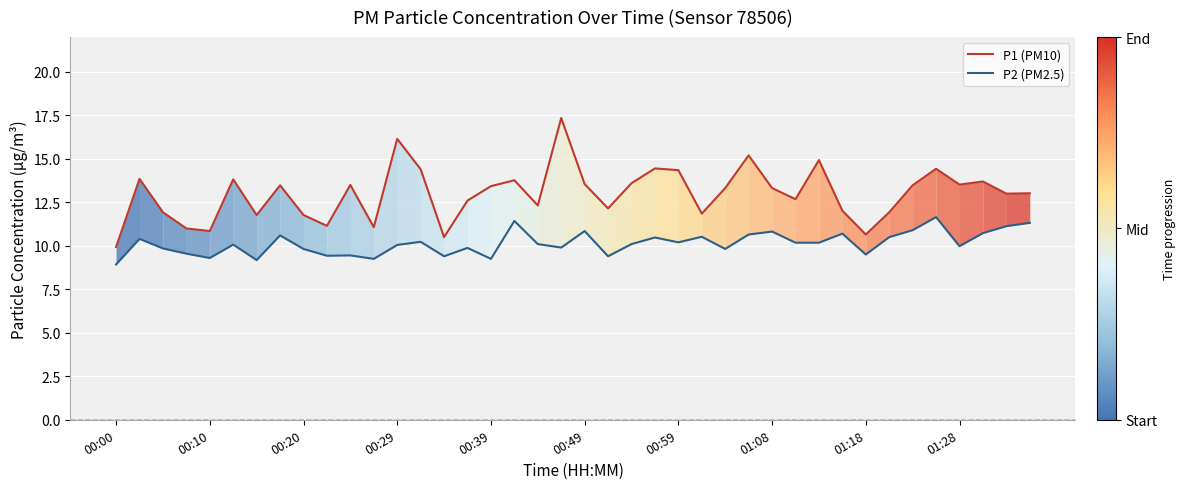

What is the maximum value for P1 (PM10)?

17.4